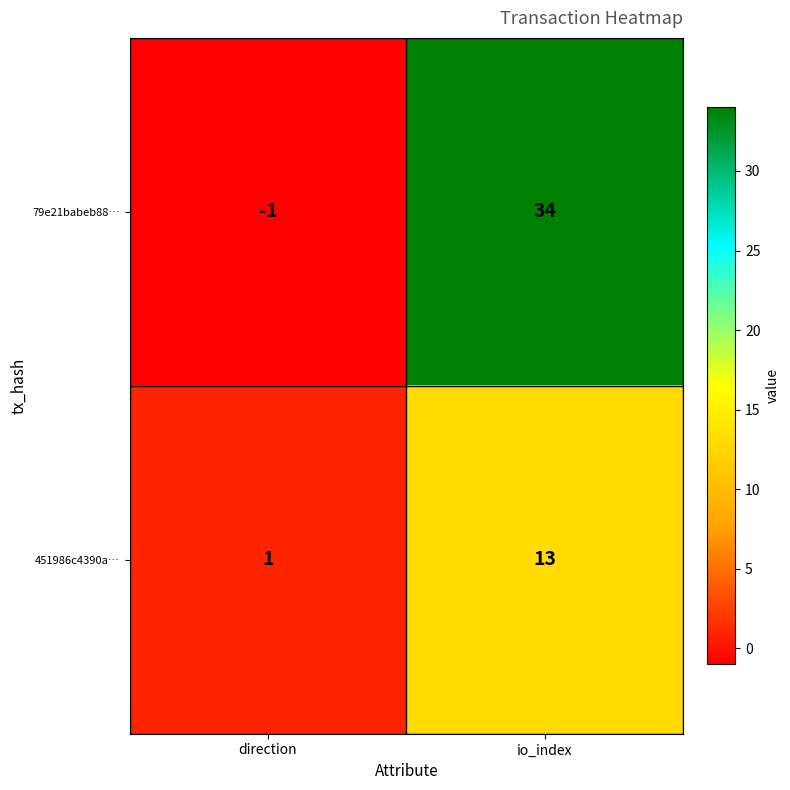

What is the sum of all 451986c4390a… values?

14